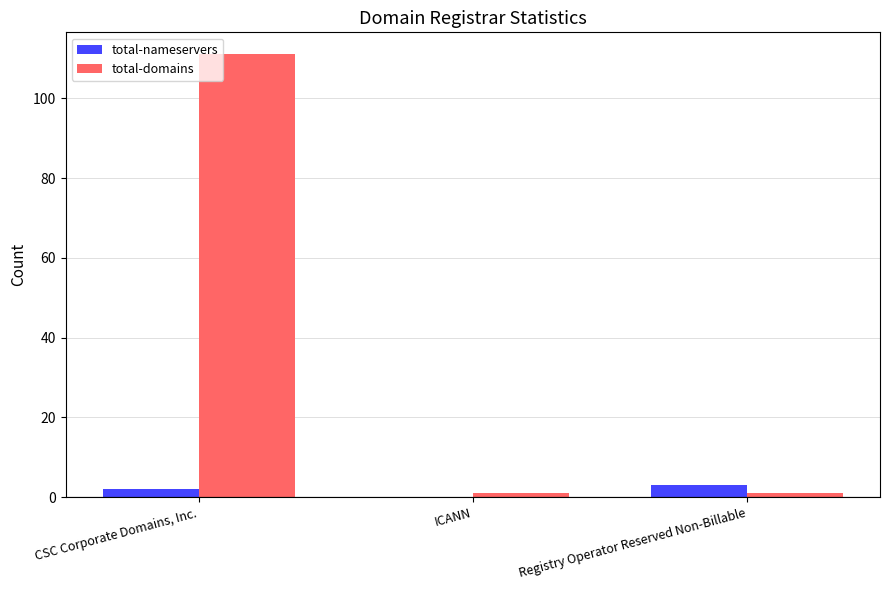

The value of total-nameservers at Registry Operator Reserved Non-Billable is 3. True or false?

True